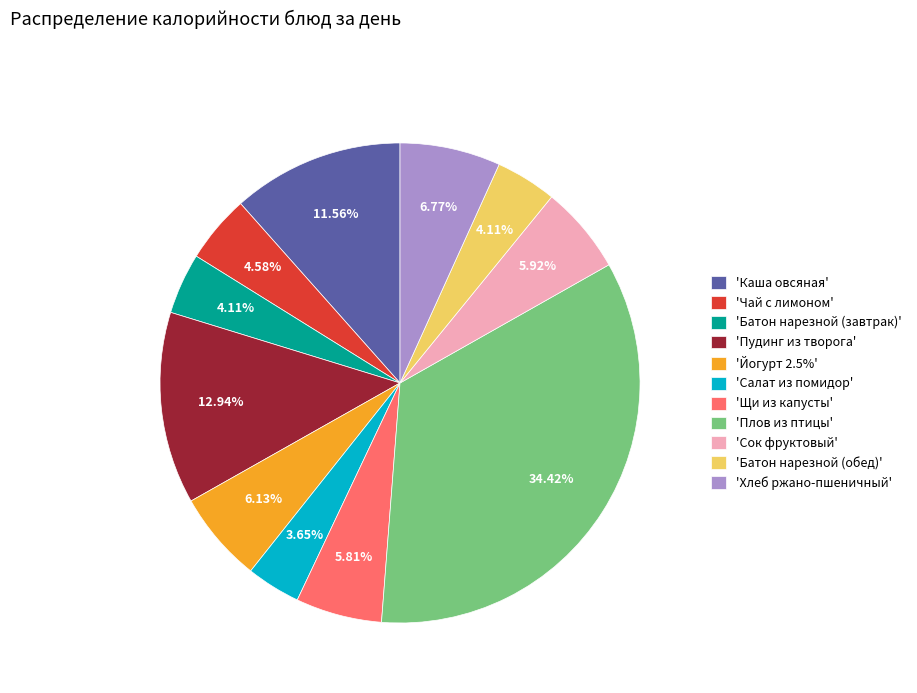

Combined, do 'Каша овсяная' and 'Йогурт 2.5%' account for over 50%?

No